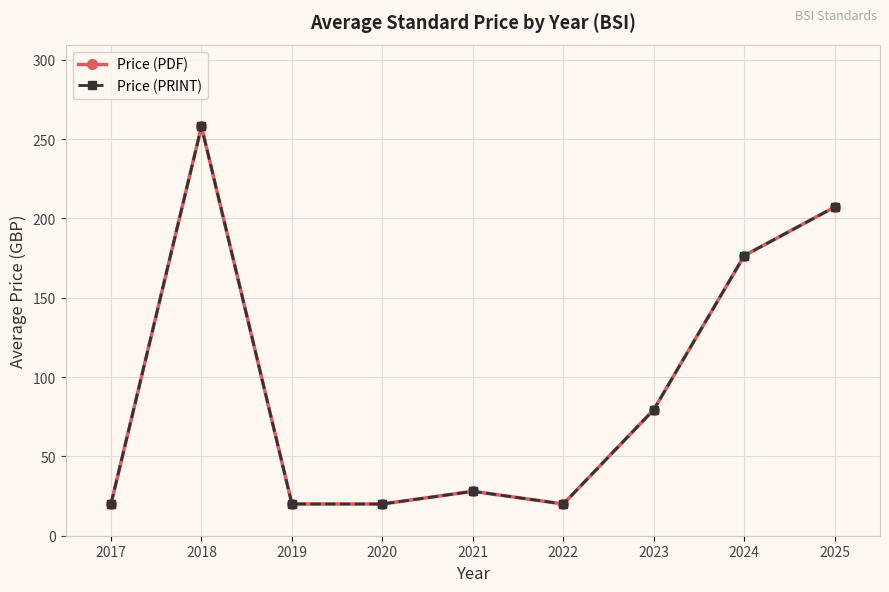

Does the chart have visible grid lines?

Yes